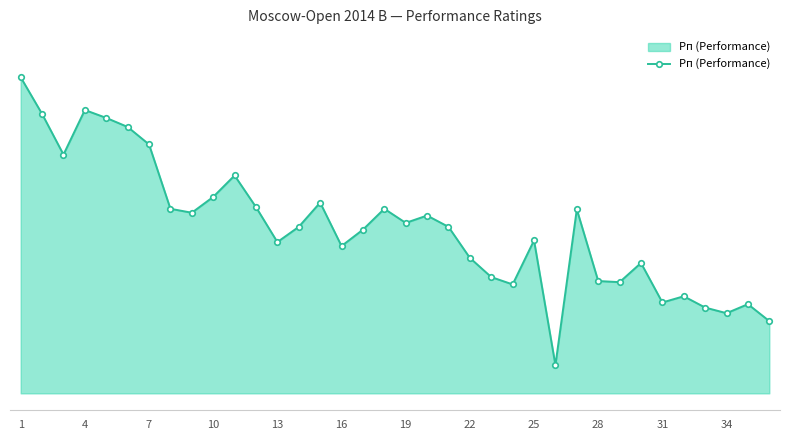

Reading left to right, what are all the values shown in this chart?

2534	2469	2397	2476	2462	2446	2415	2301	2294	2322	2360	2304	2242	2269	2312	2235	2264	2301	2276	2289	2269	2214	2180	2167	2245	2024	2300	2173	2171	2205	2135	2146	2126	2116	2132	2102